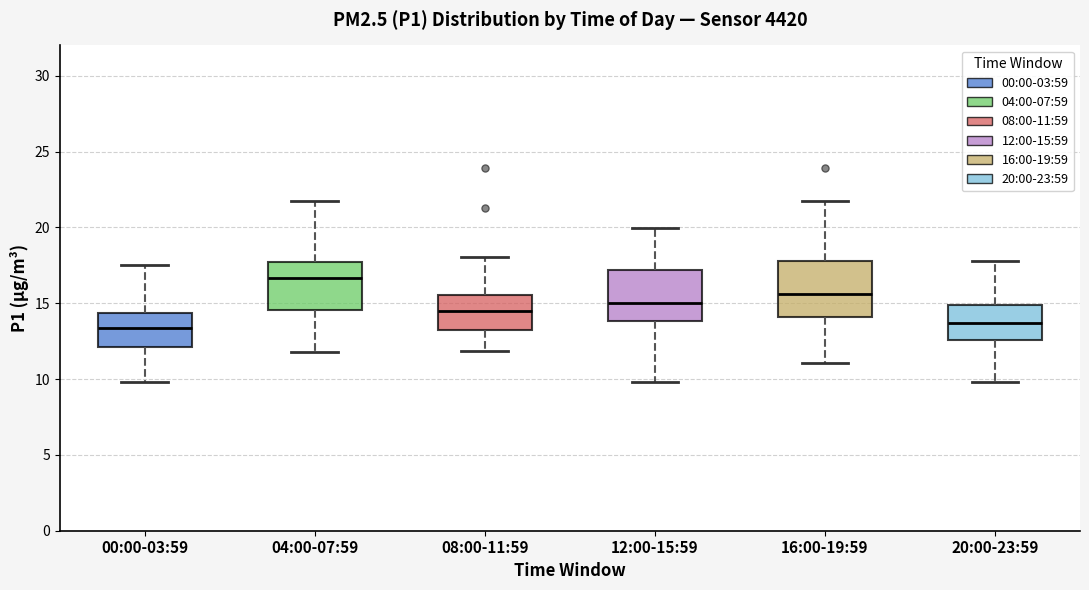

Reading left to right, read every box against the y-axis: the position of its median line, the range the box covers, and the ends of its whiskers. The values are not printed on the chart, so give them approximately, as read against the axis.

00:00-03:59: median 13.5, box 12.0 to 14.5, whiskers 10.0 to 17.5
04:00-07:59: median 16.5, box 14.5 to 17.5, whiskers 12.0 to 21.5
08:00-11:59: median 14.5, box 13.0 to 15.5, whiskers 12.0 to 18.0
12:00-15:59: median 15.0, box 14.0 to 17.0, whiskers 10.0 to 20.0
16:00-19:59: median 15.5, box 14.0 to 18.0, whiskers 11.0 to 21.5
20:00-23:59: median 13.5, box 12.5 to 15.0, whiskers 10.0 to 18.0